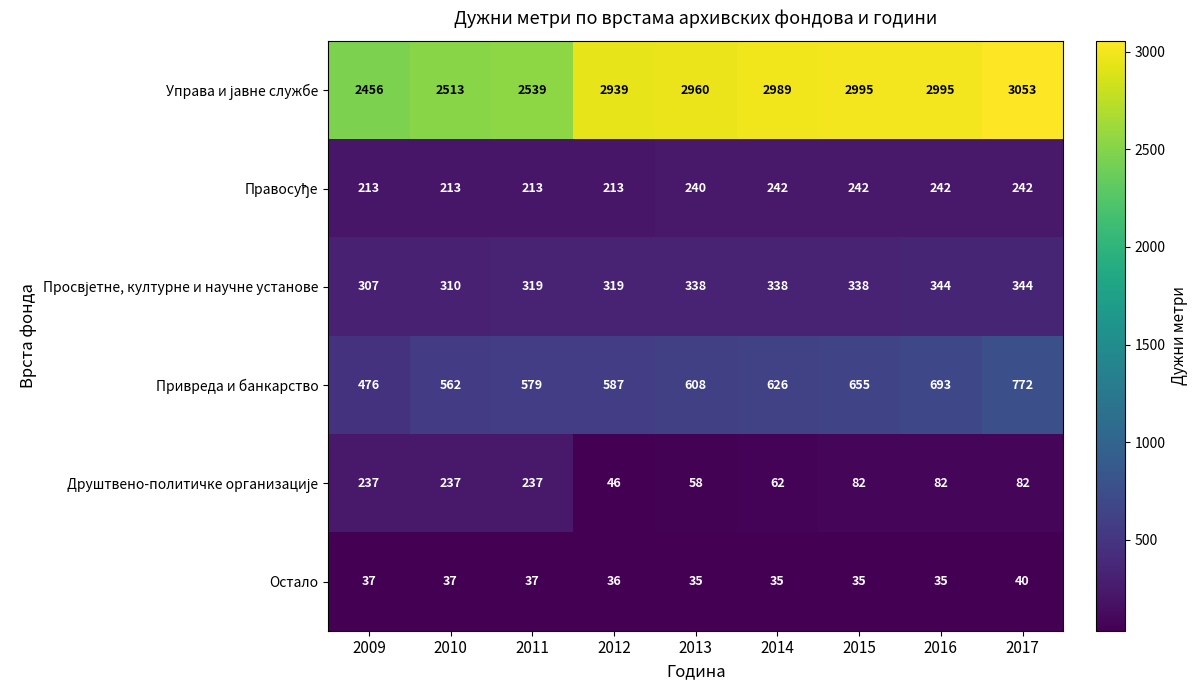

The value of Привреда и банкарство at 2015 is 410. True or false?

False